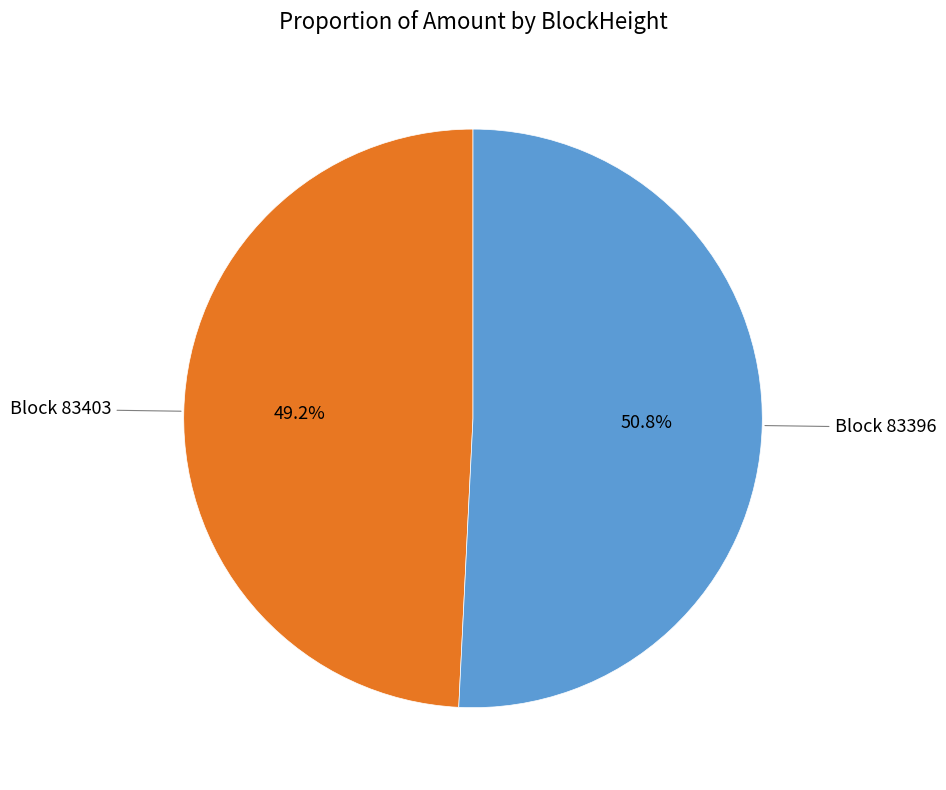

Is there a majority slice in this chart?

Yes